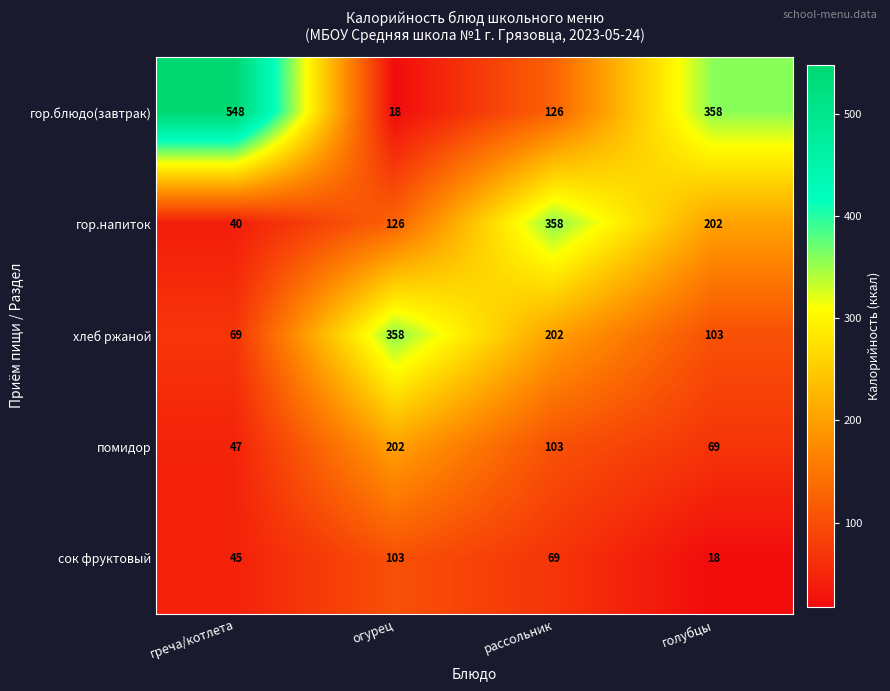

Count the number of categories in the chart.

4